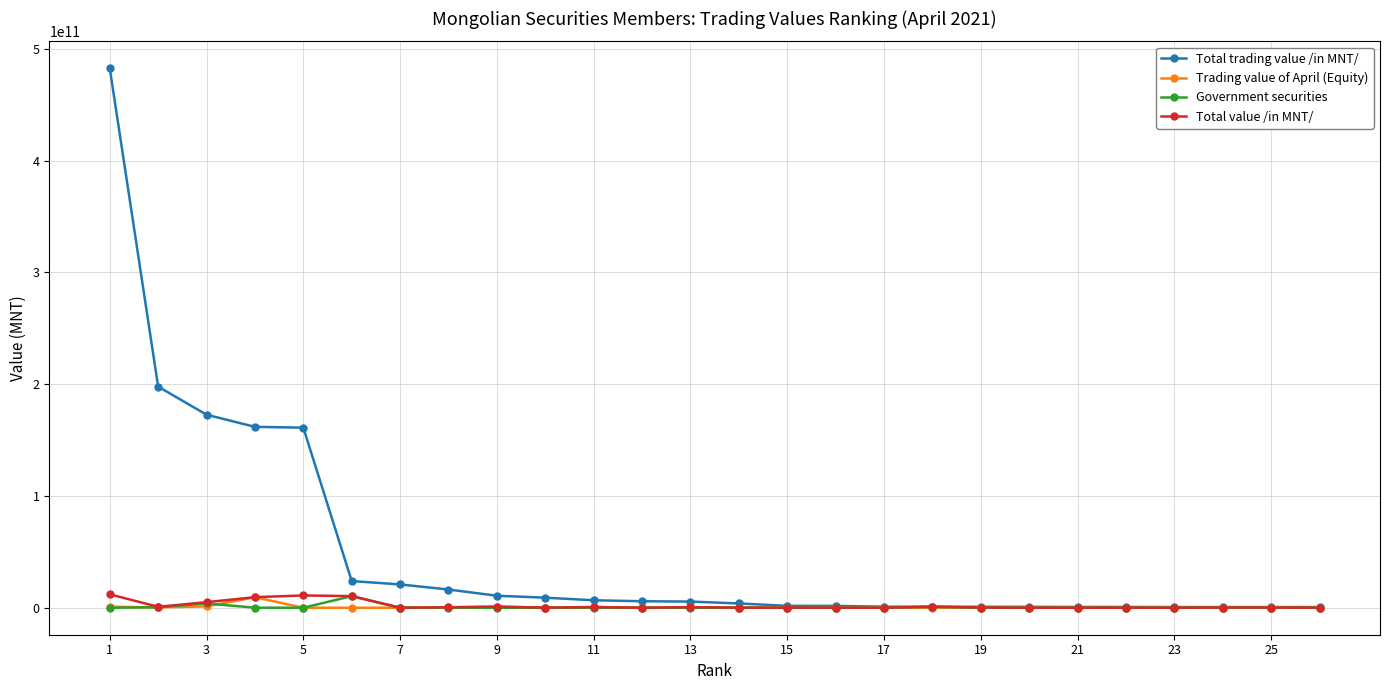

Which series has the largest range (max minus min)?

Total trading value /in MNT/